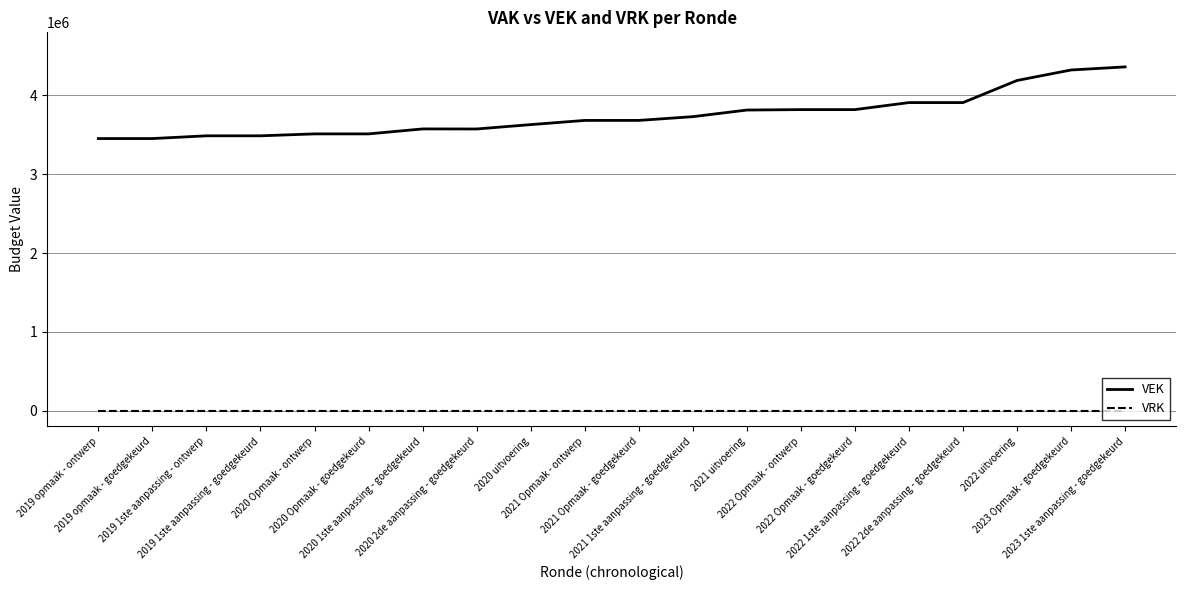

Which series has the widest spread of values?

VEK